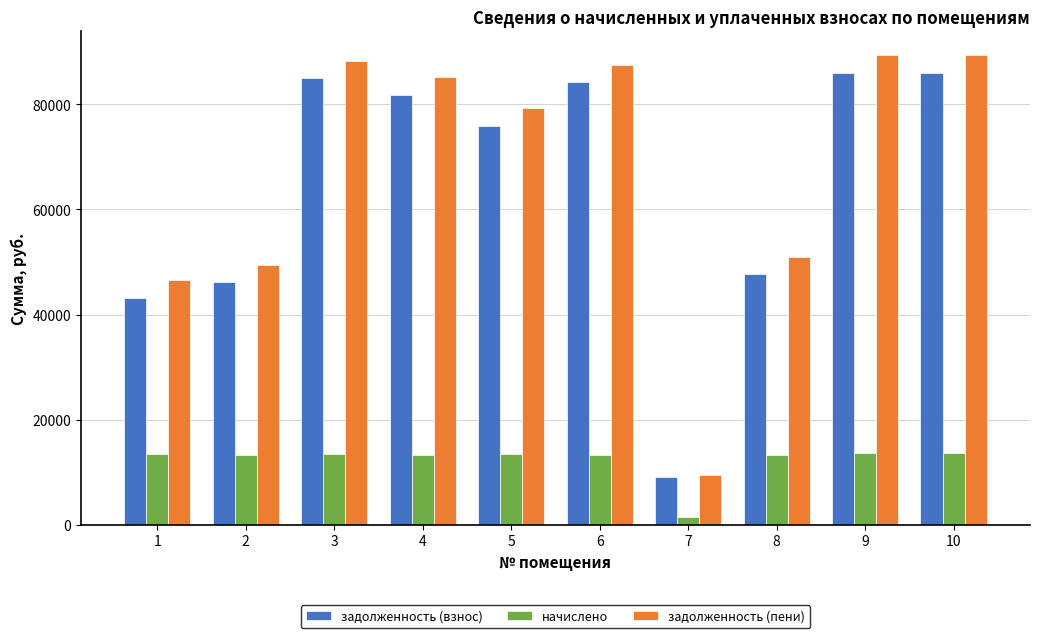

Which category has the lowest value in the начислено series?

7